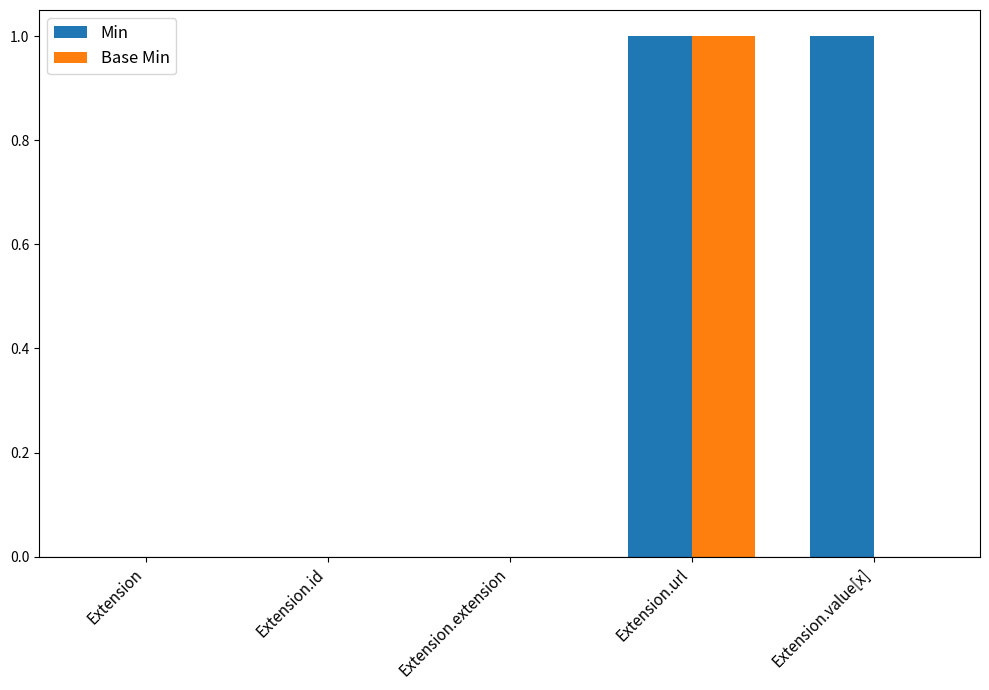

Reading left to right, transcribe all the data shown in this chart.

Min: Extension=0	Extension.id=0	Extension.extension=0	Extension.url=1	Extension.value[x]=1
Base Min: Extension=0	Extension.id=0	Extension.extension=0	Extension.url=1	Extension.value[x]=0